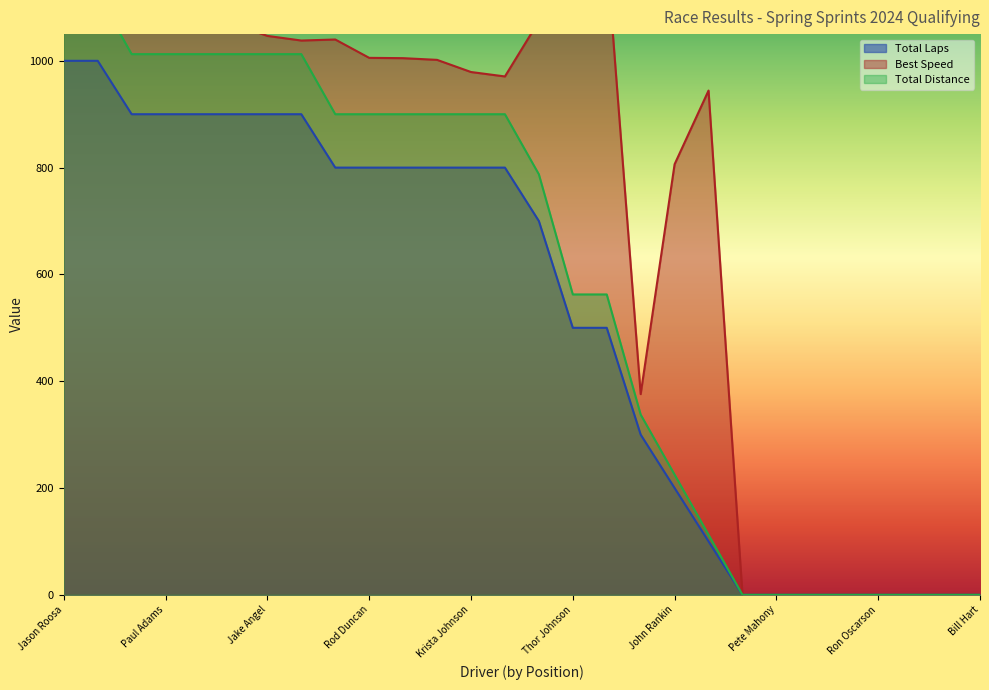

Count the number of categories in the chart.

28